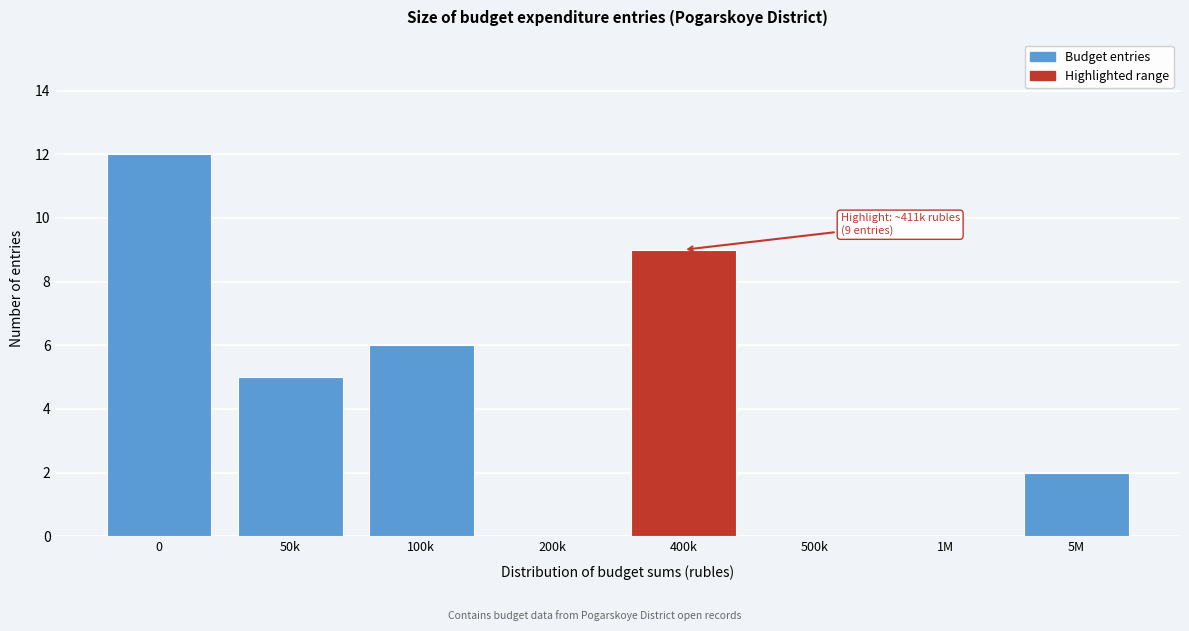

Reading right to left, transcribe all the data shown in this chart.

5M=2	1M=0	500k=0	400k=9	200k=0	100k=6	50k=5	0=12